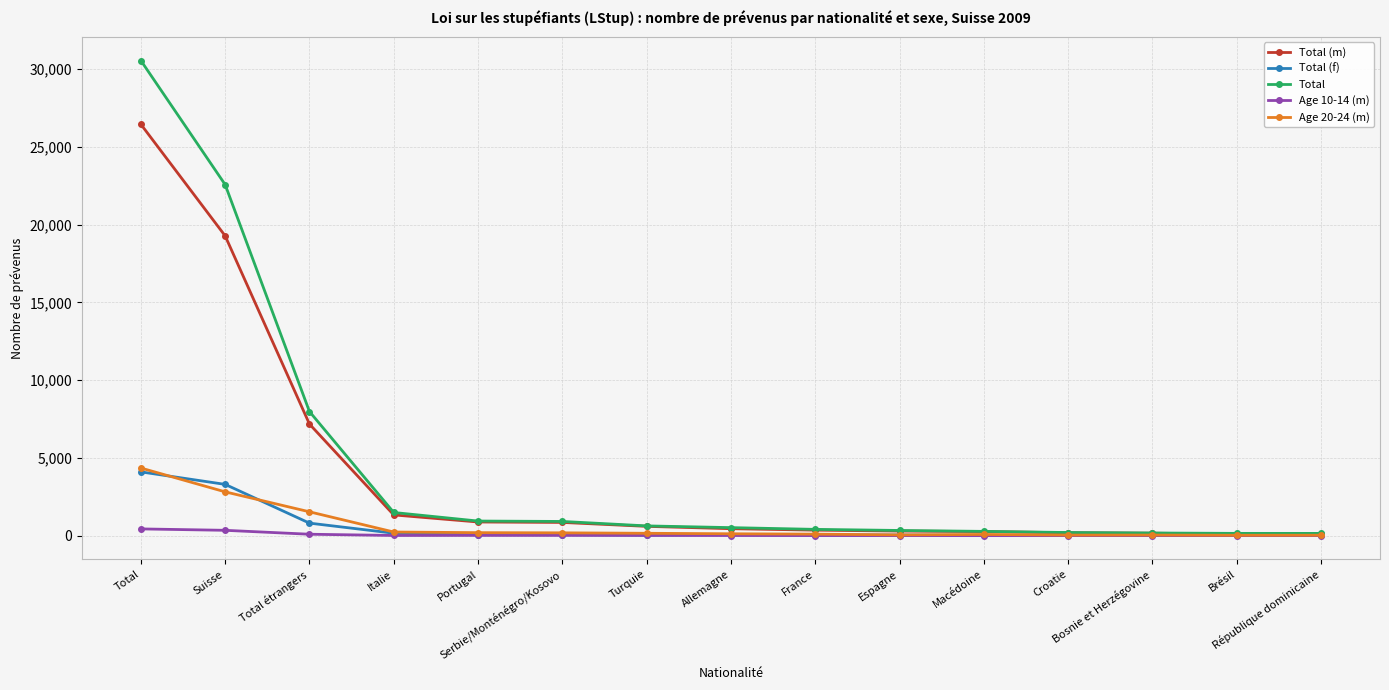

What is the greatest value displayed?

30546